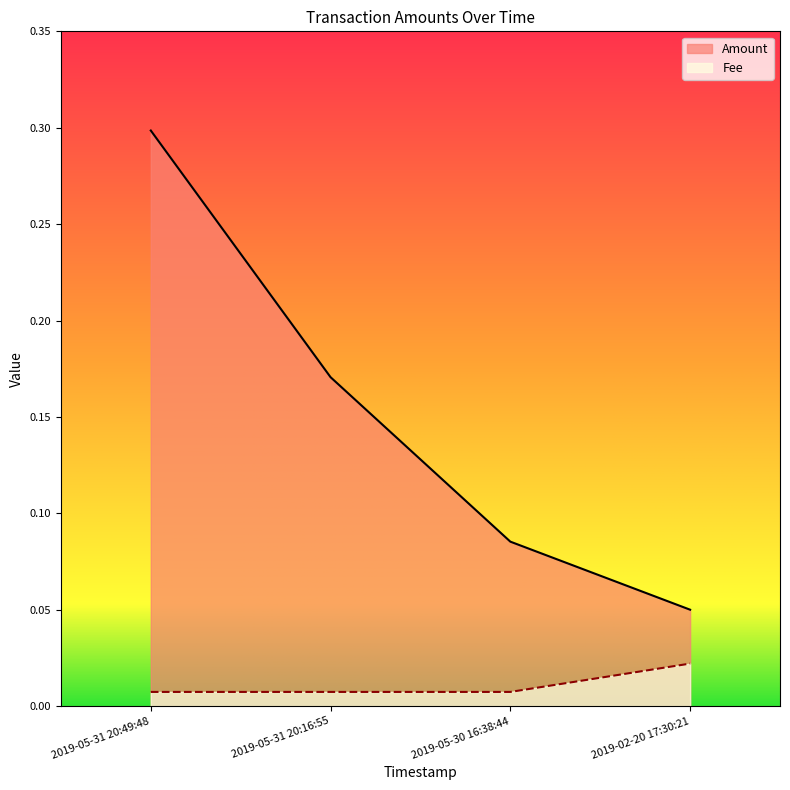

What position from the right is 2019-02-20 17:30:21?

1